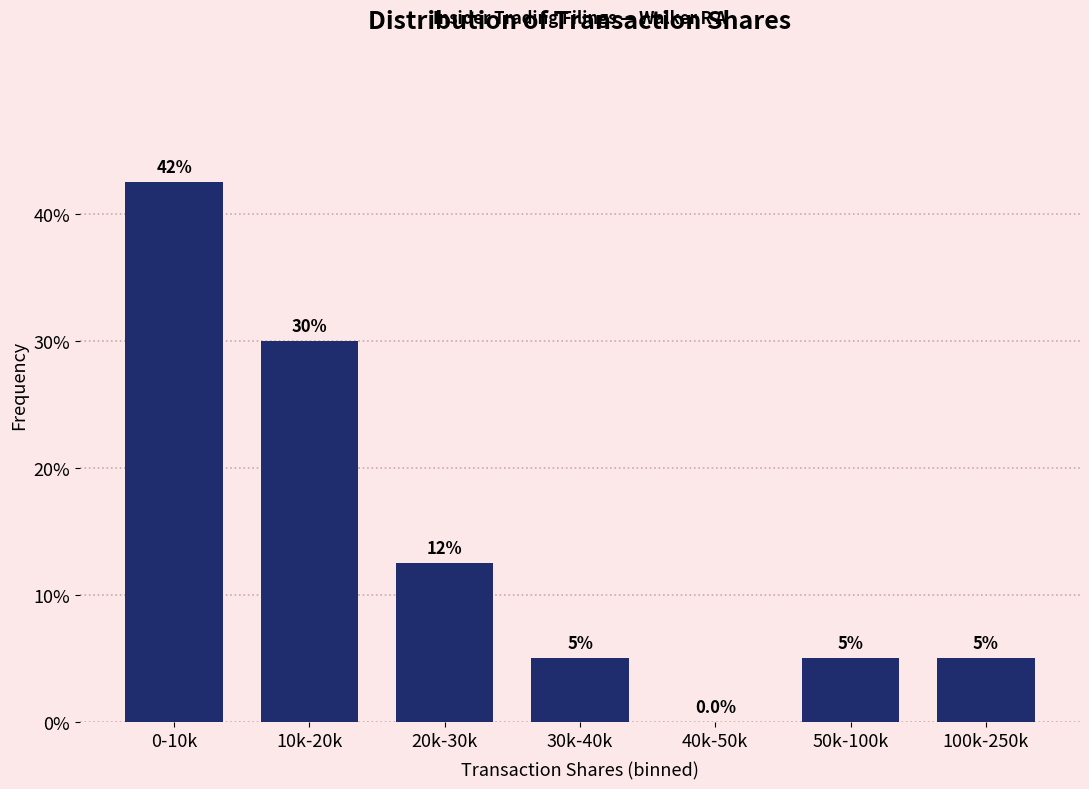

Reading left to right, transcribe all the data shown in this chart.

0-10k=42.5	10k-20k=30.0	20k-30k=12.5	30k-40k=5.0	40k-50k=0.0	50k-100k=5.0	100k-250k=5.0